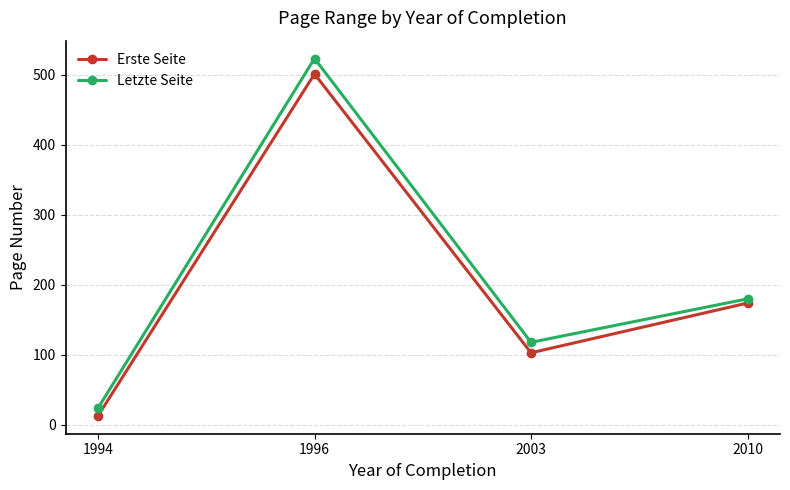

Reading right to left, list all the values displayed in this chart.

Erste Seite: 174	103	501	13
Letzte Seite: 180	118	523	24